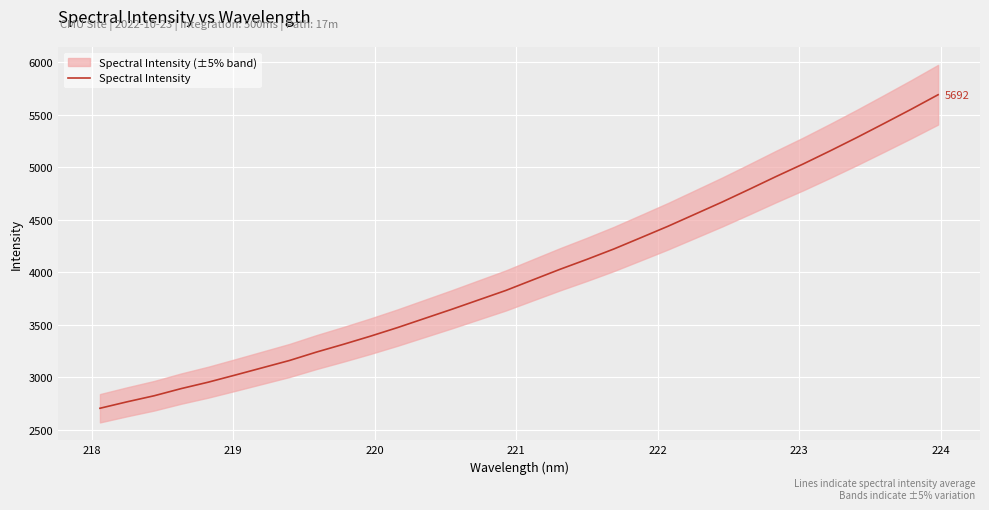

What is the maximum value for Spectral Intensity?

5692.0